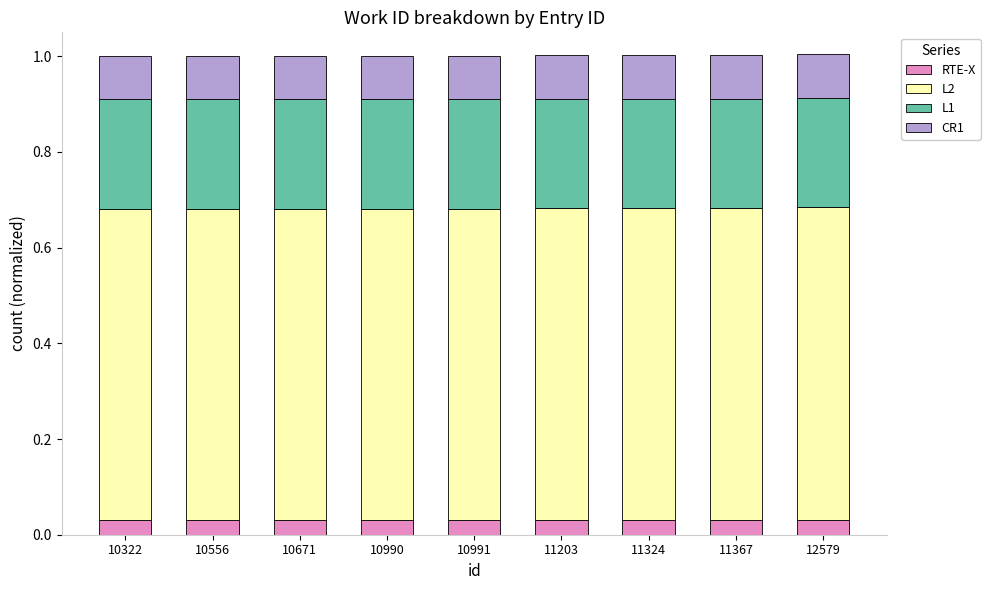

Are the bars horizontal?

No